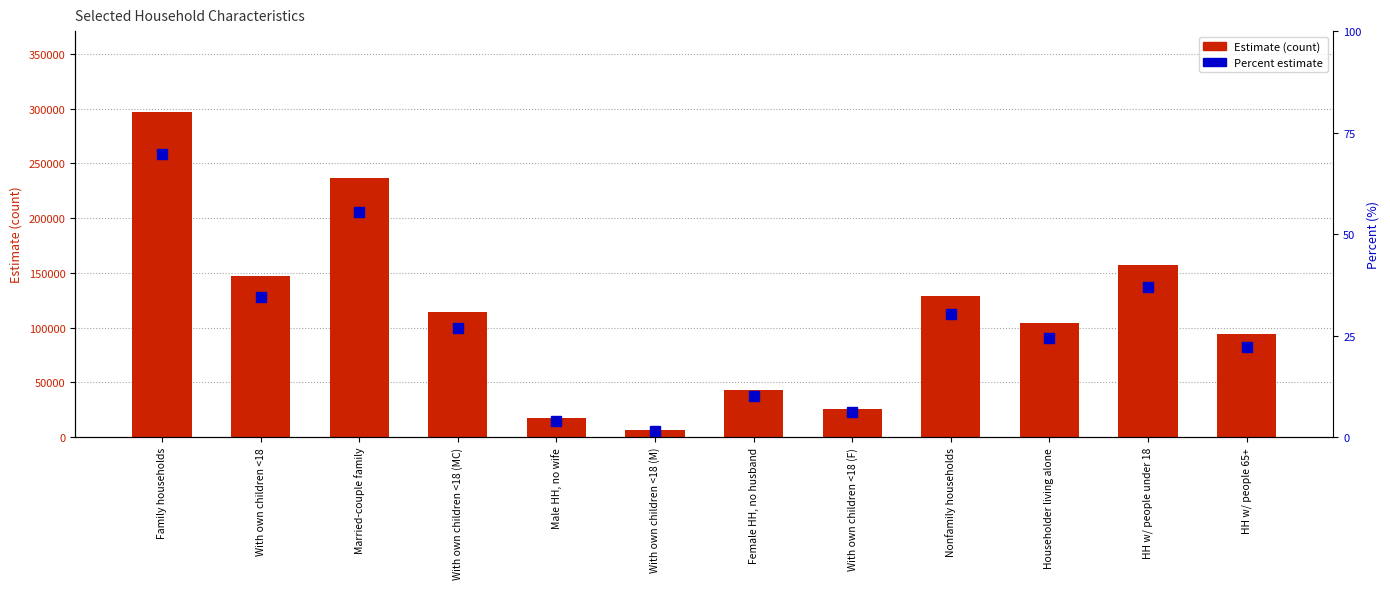

True or false: Estimate (count) has a value of 4060.8 at With own children <18 (M).

False